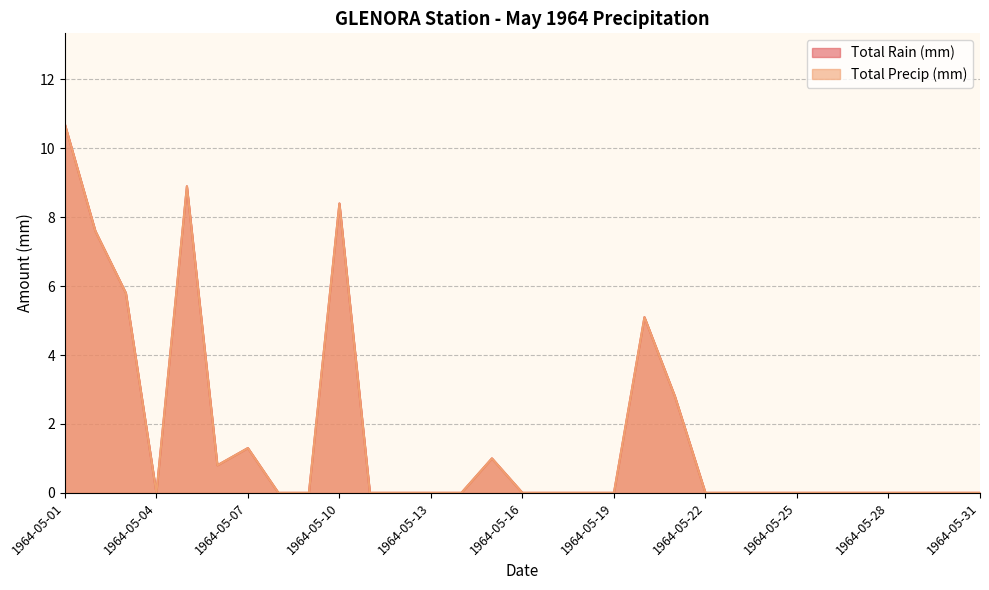

Is the value of Total Rain (mm) at 1964-05-21 greater than the value of Total Precip (mm) at 1964-05-06?

Yes